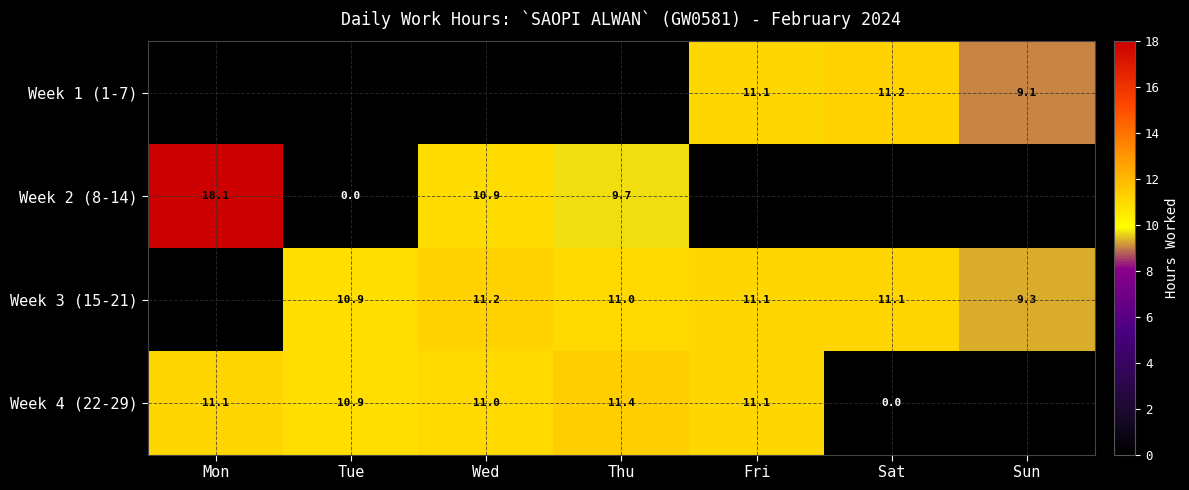

Is it true that Week 4 (22-29) equals 3.0 at Thu?

False